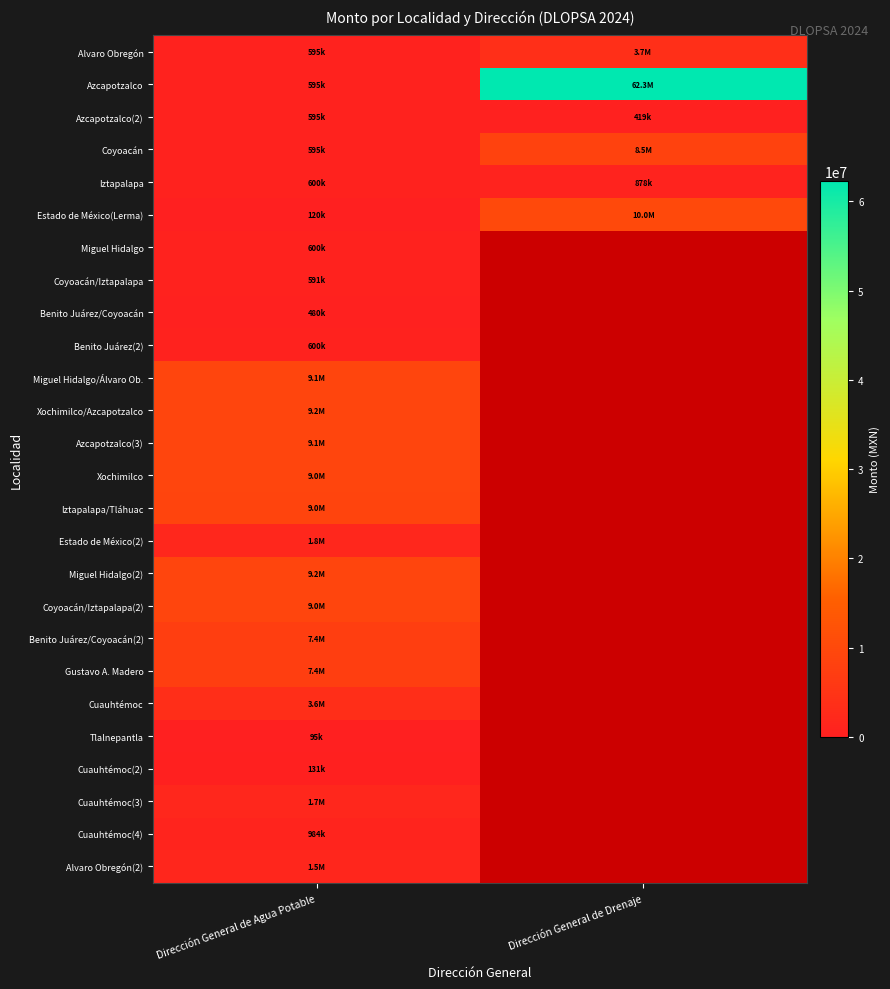

Which series has the largest total across all categories?

Azcapotzalco